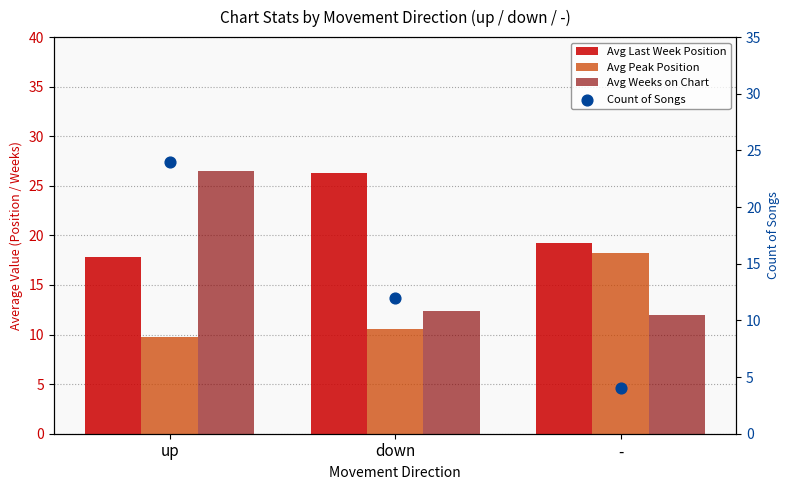

Which series has the widest spread of Y values?

Count of Songs